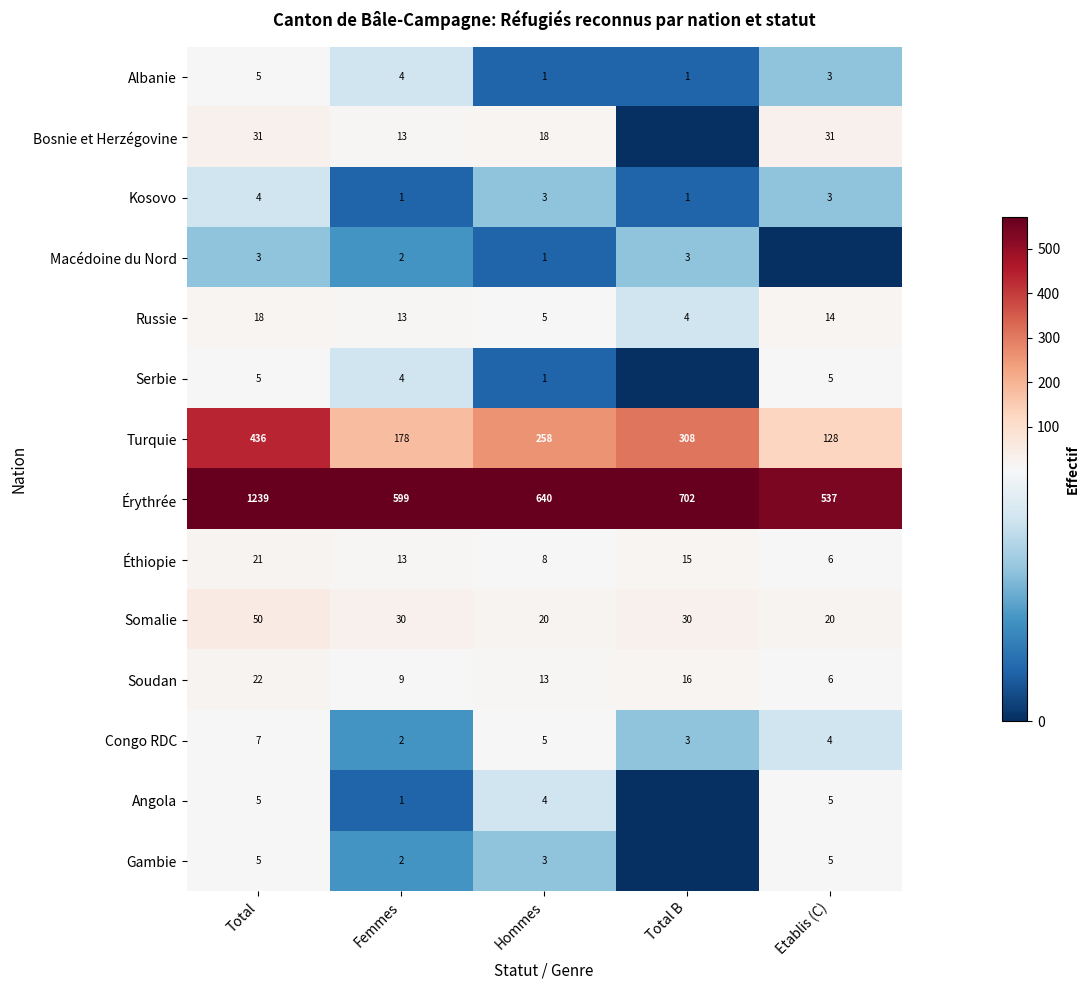

Is it true that Angola equals 5 at Total?

True